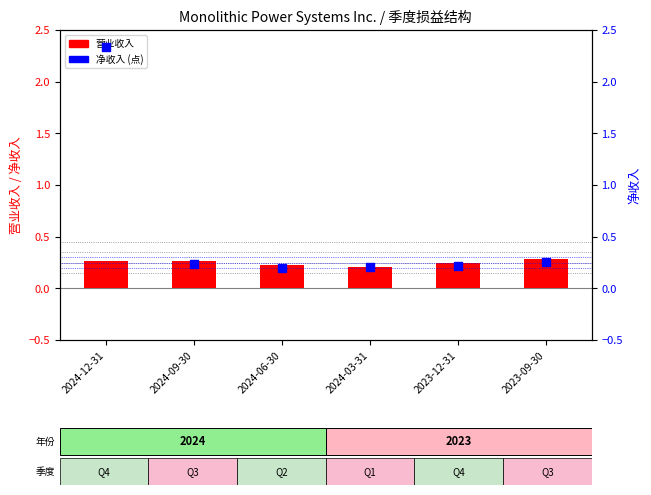

Which series contains the lowest Y value?

净收入 (percentile rank)